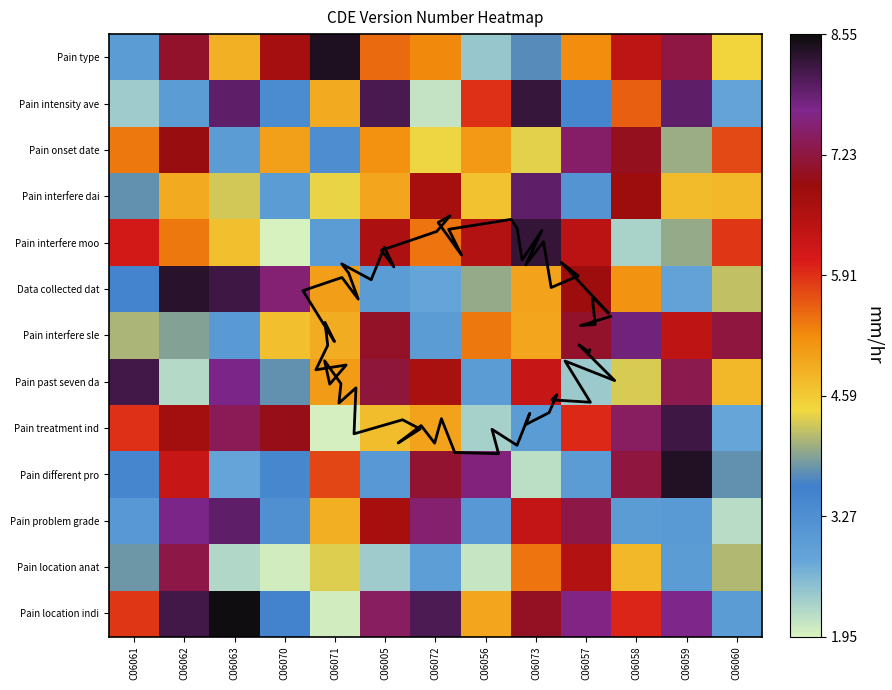

The Pain location anat series shows 3.5 at C06062. True or false?

False